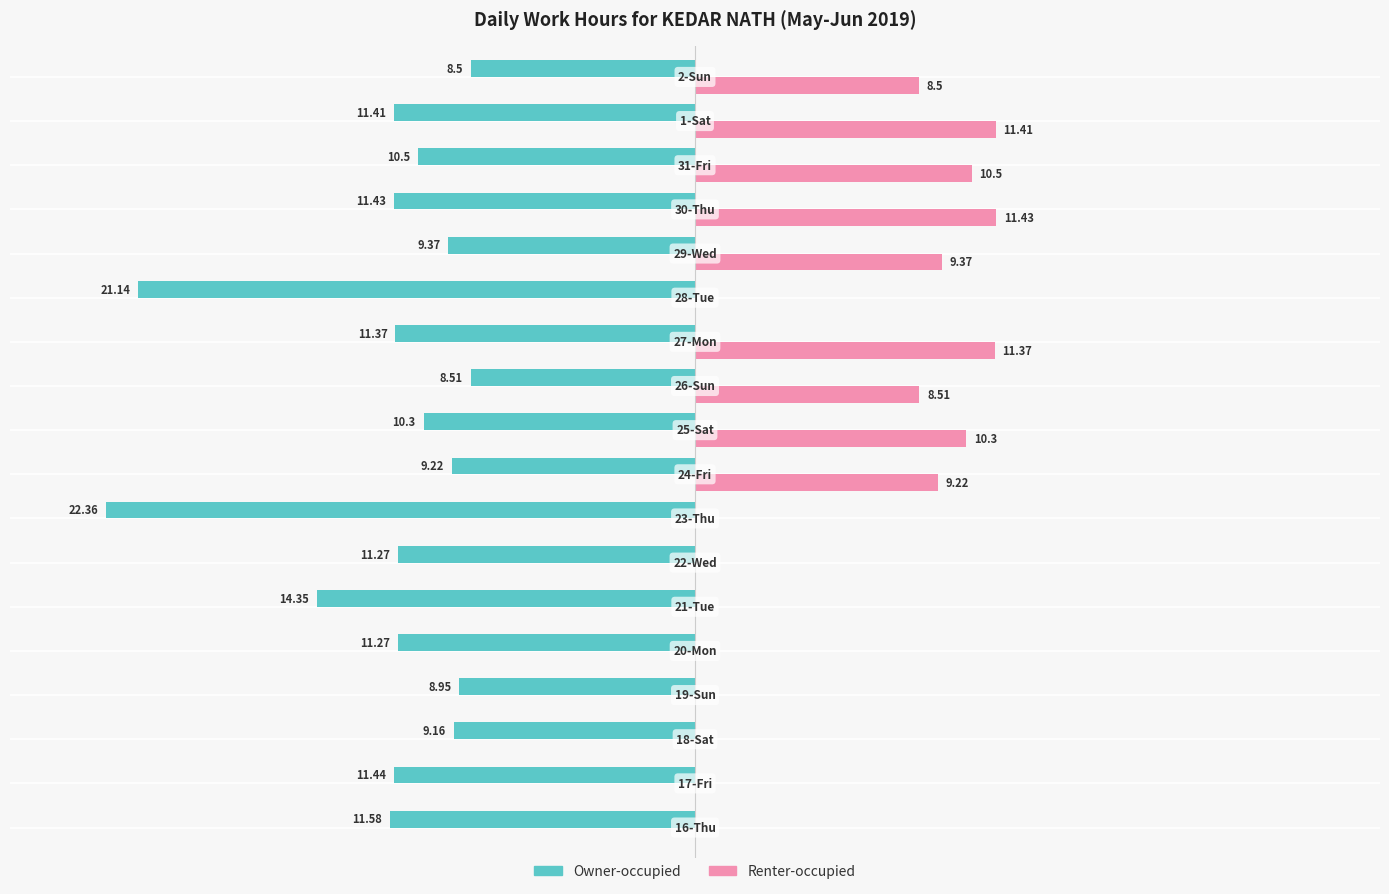

Which series has the largest total across all categories?

Renter-occupied